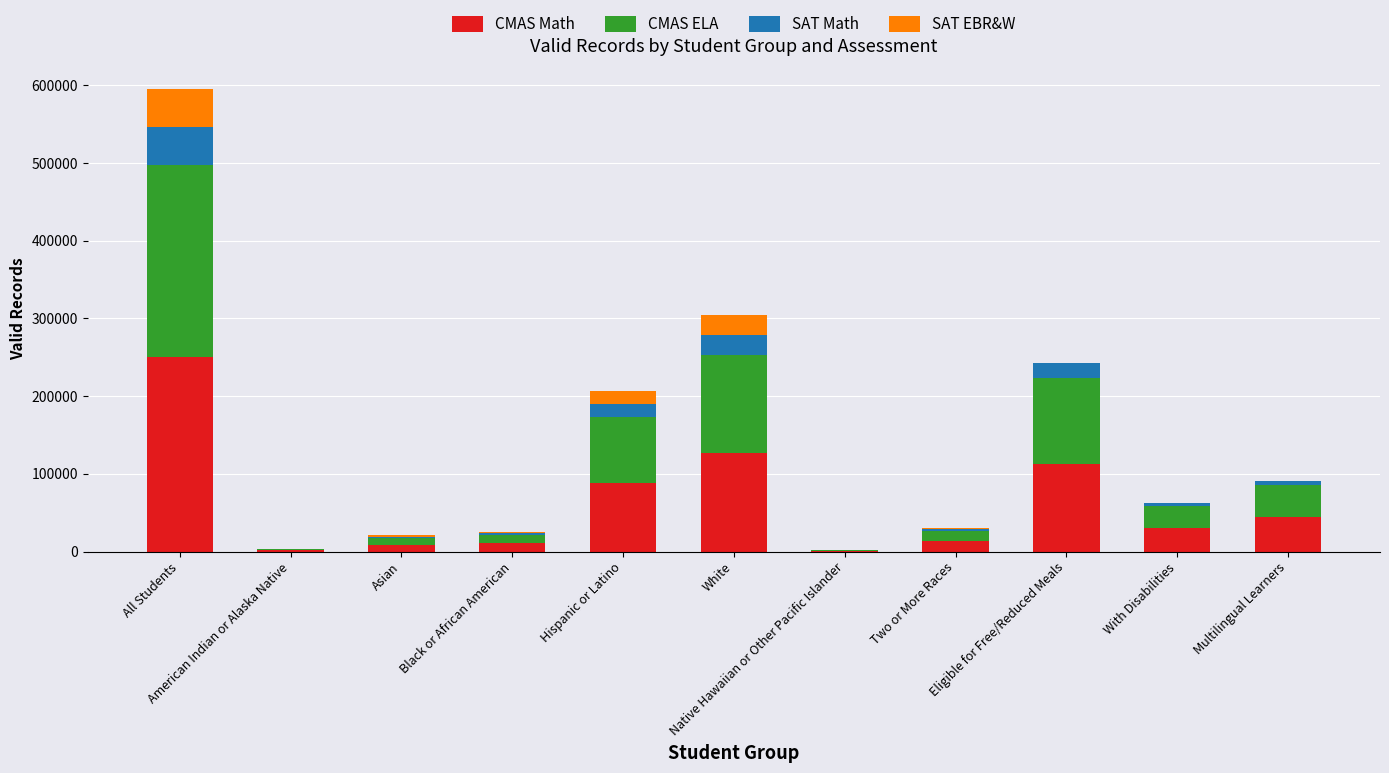

What is the highest value of the CMAS Math series?

250148